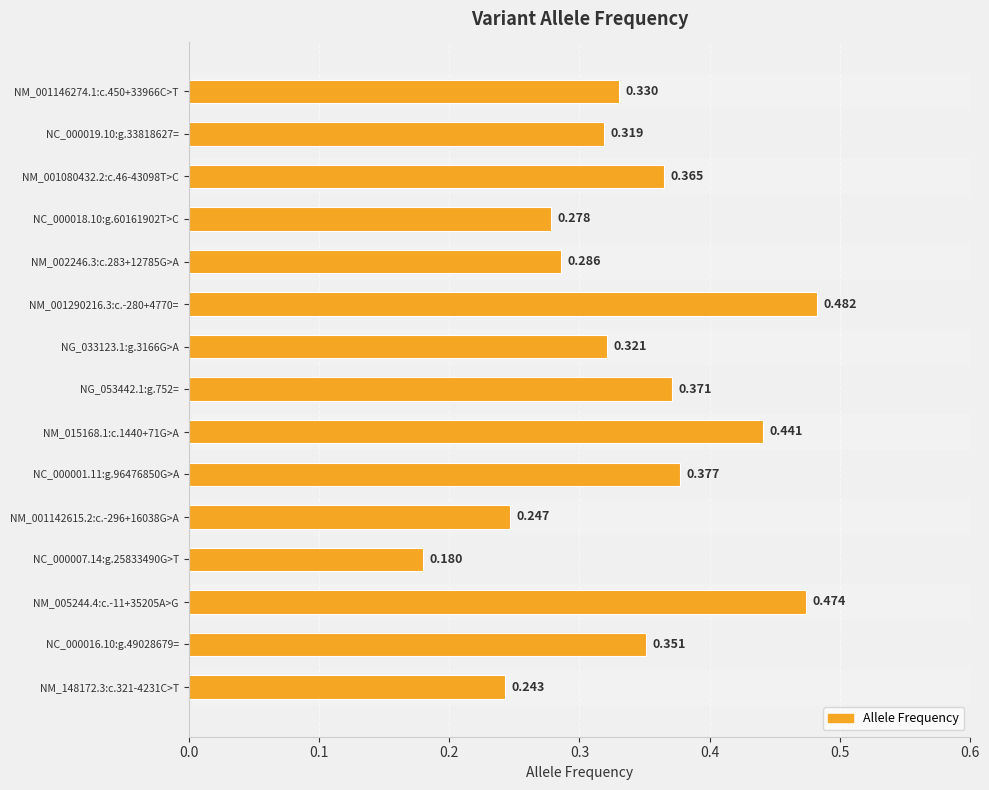

What is the value of the 5th bar from the left?

0.3